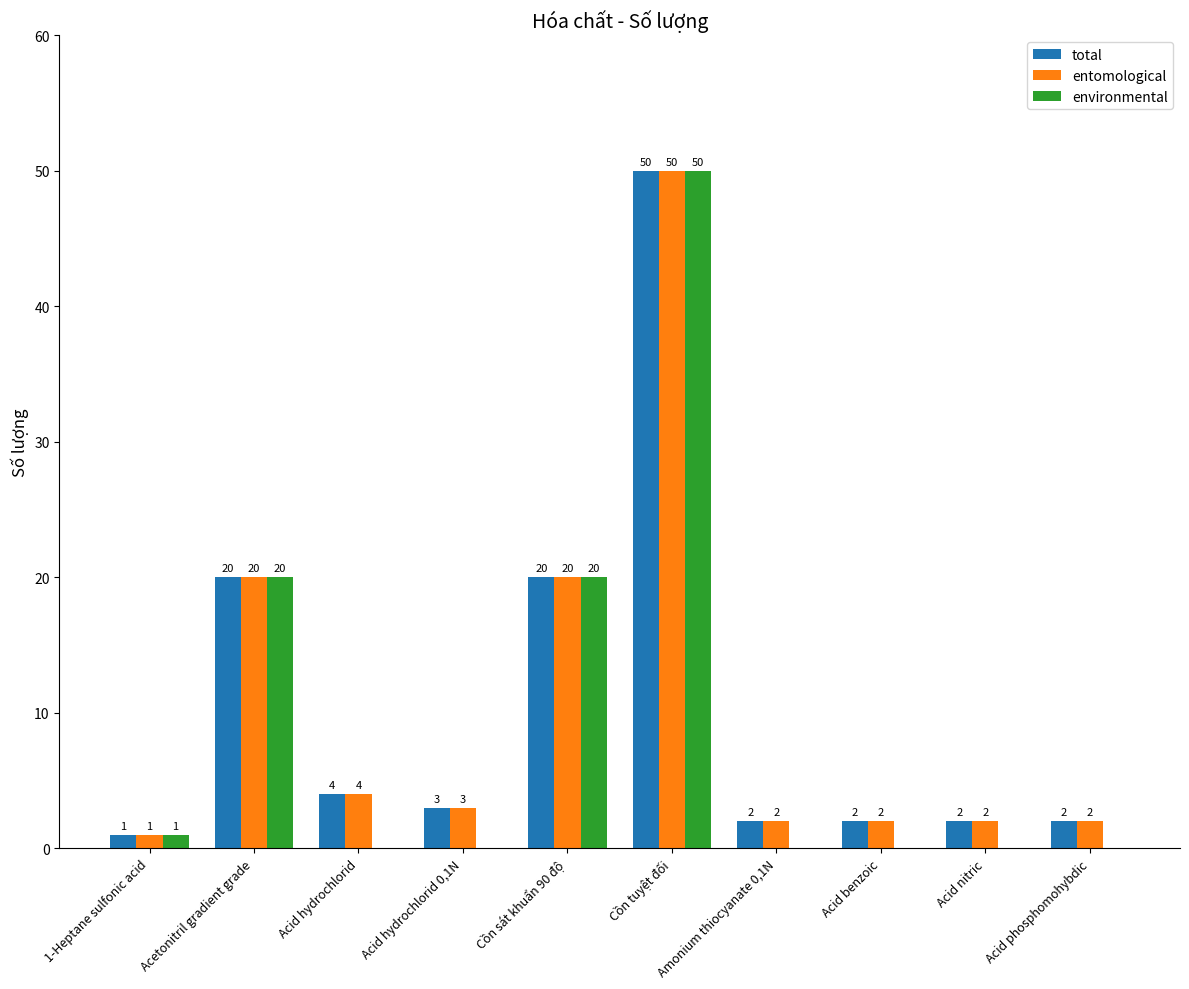

At which category is the sum across all series the highest?

Cồn tuyệt đối